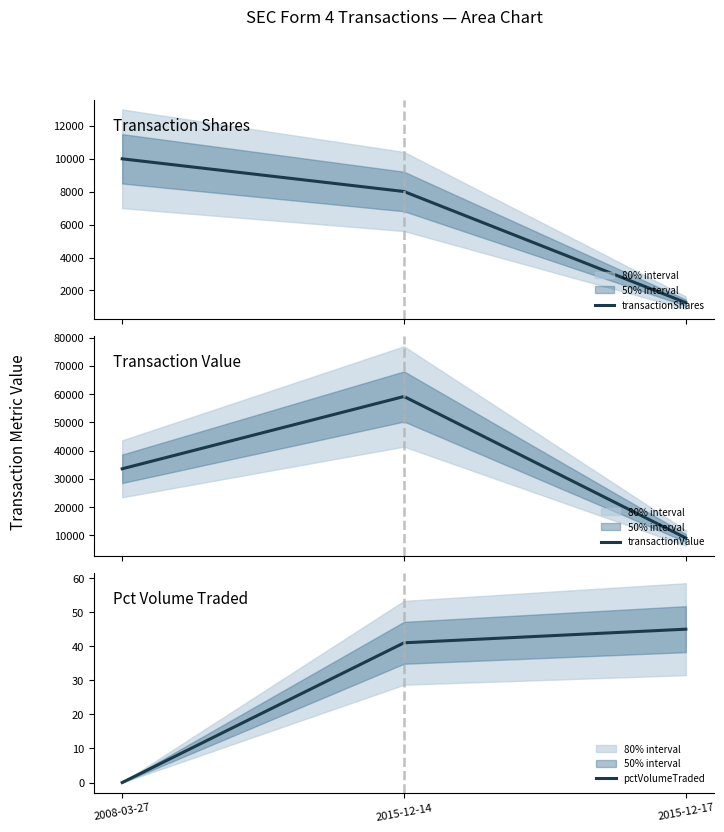

Between 2008-03-27 and 2015-12-17, which series saw the biggest shift?

transactionValue